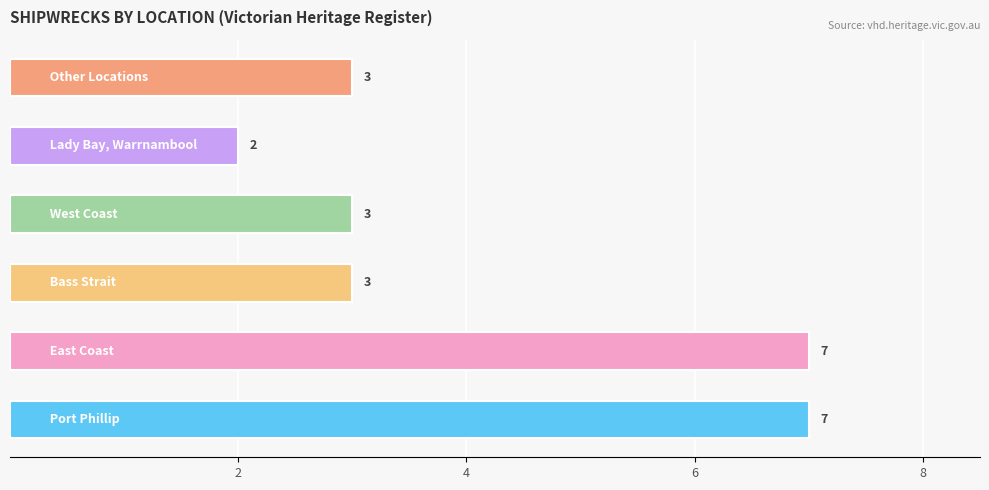

Count the values in the range 3 to 7.

5